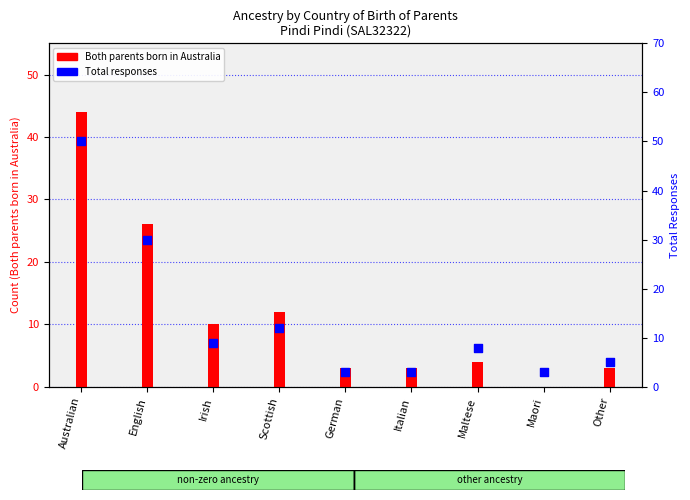

Which series contains the highest Y value?

Total responses